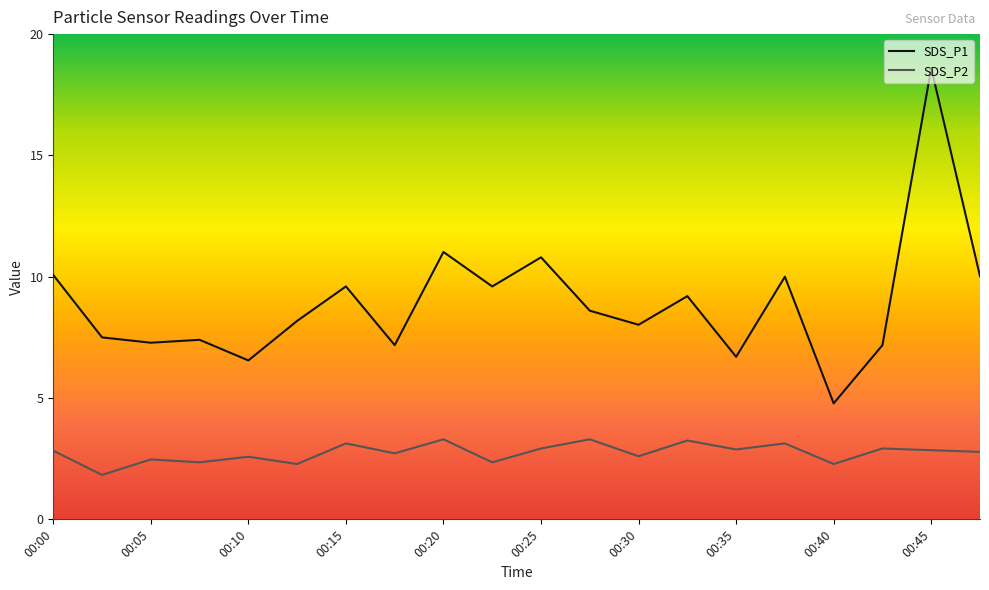

What is the average value of the SDS_P2 series?

2.7